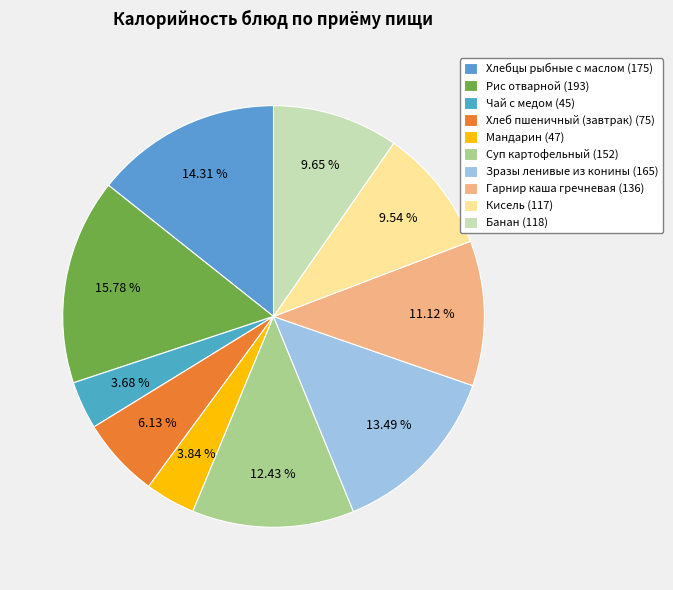

Combined, what portion of the pie is Суп картофельный and Банан?

22.1%